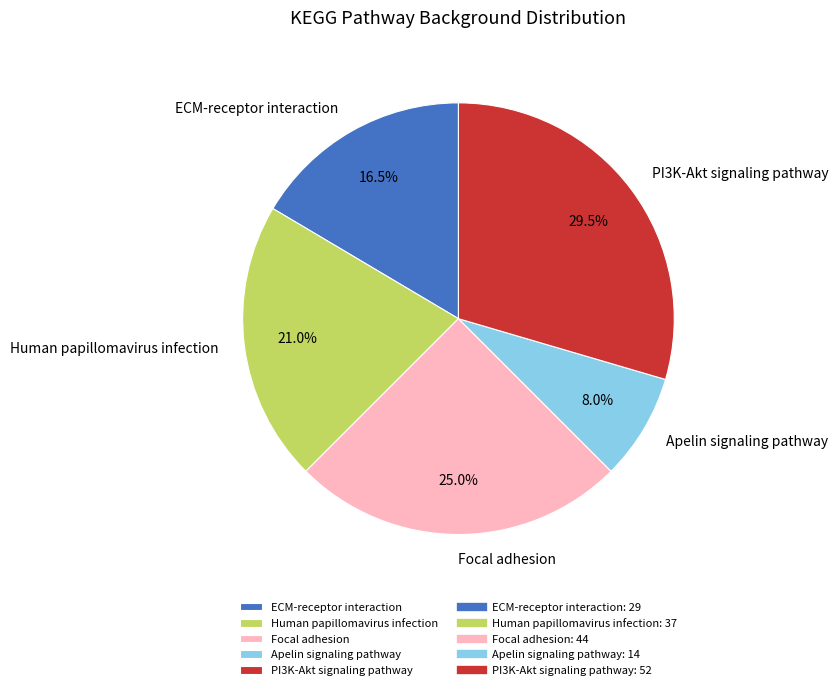

How many segments does this pie chart have?

5